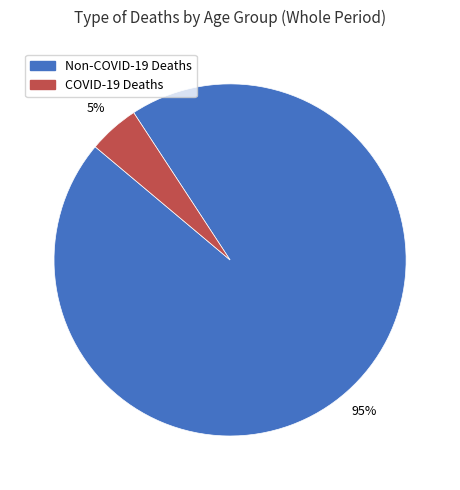

To the nearest percent, what is the average slice percentage?

50%